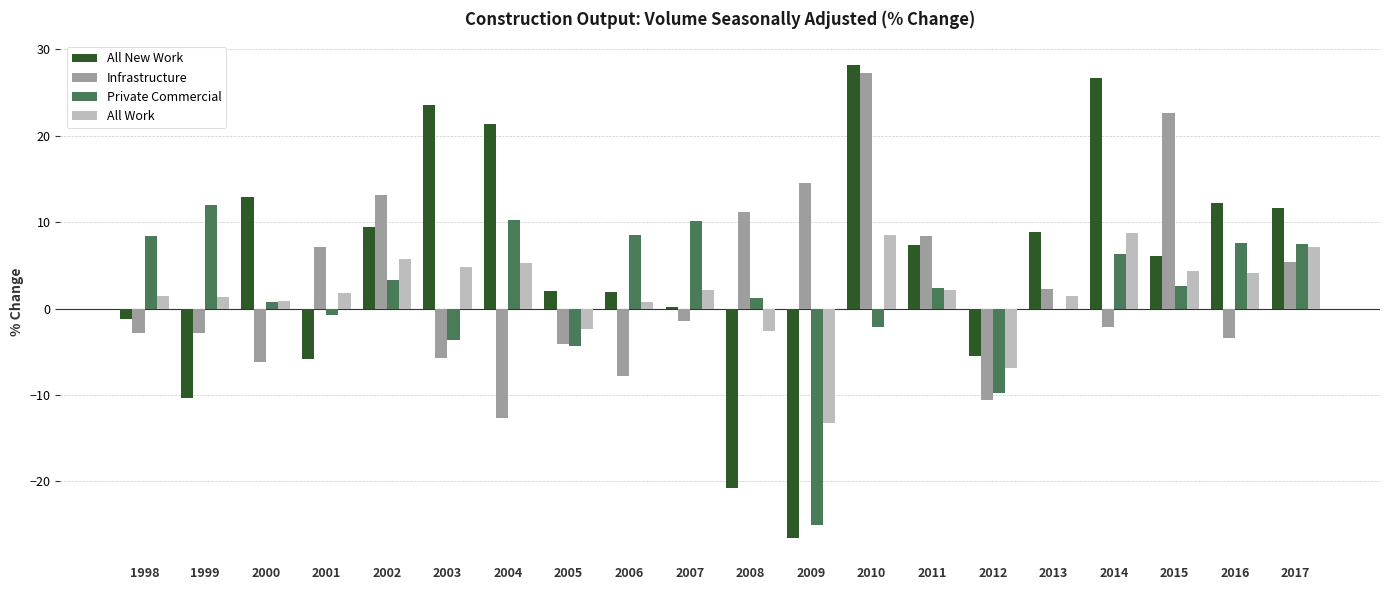

Which series changed the most between 2002 and 2016?

Infrastructure